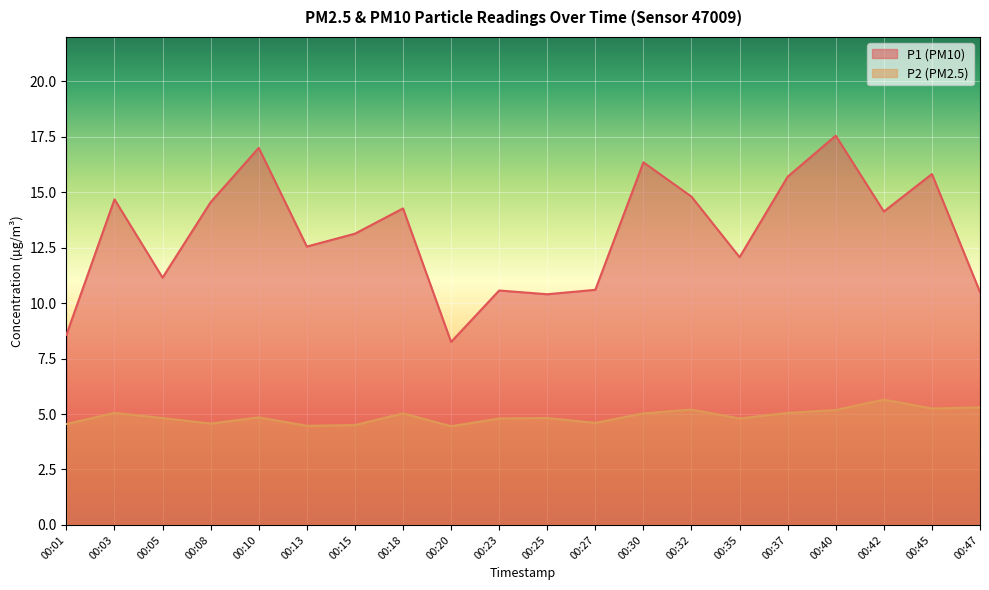

True or false: P2 and P1 cross at least once.

False